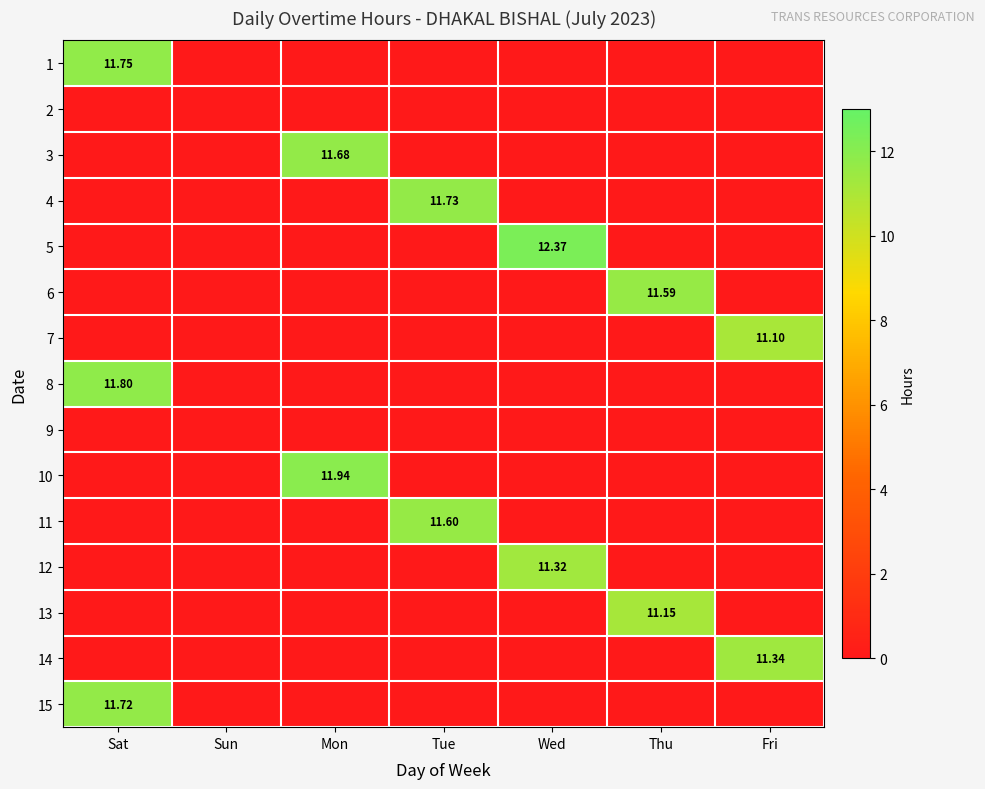

The 5 series shows 4.4 at Mon. True or false?

False